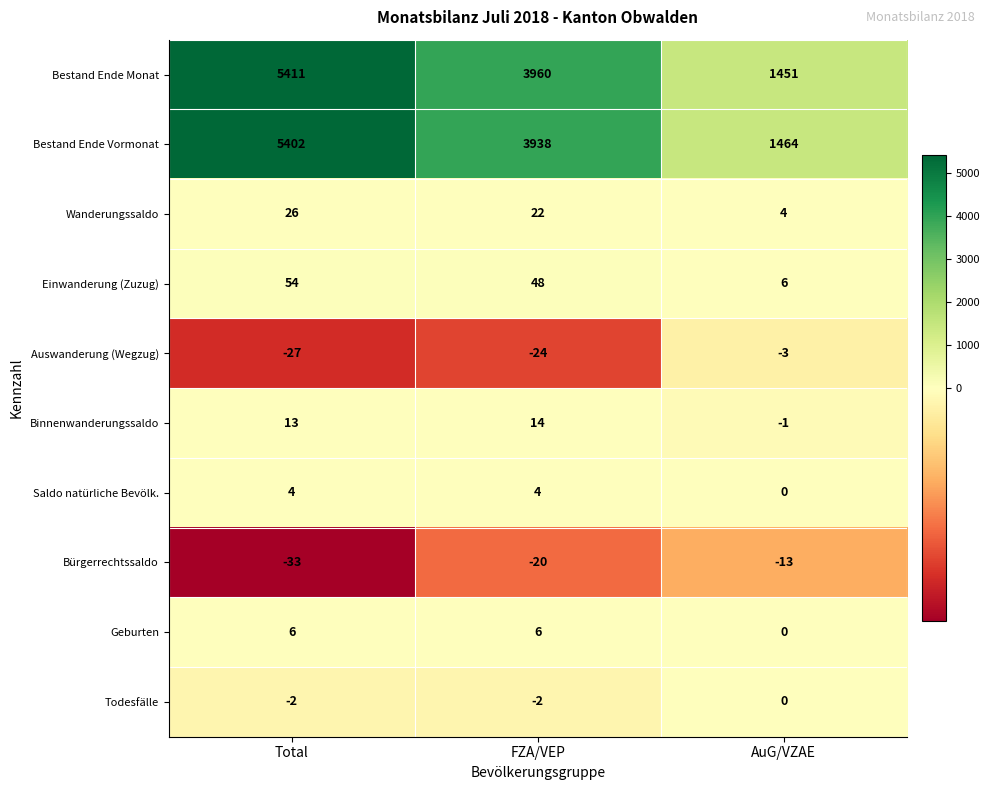

Rank the categories by Bürgerrechtssaldo value from highest to lowest.

AuG/VZAE, FZA/VEP, Total